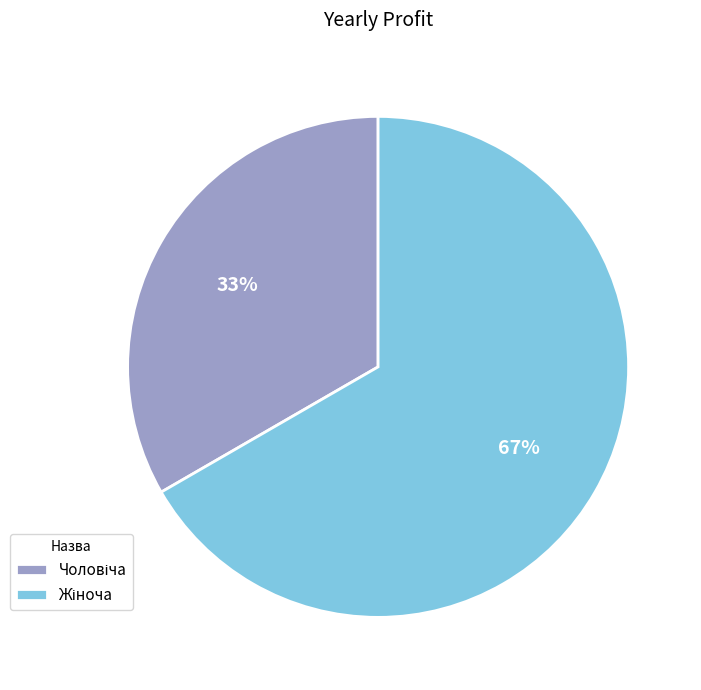

Is there a majority slice in this chart?

Yes